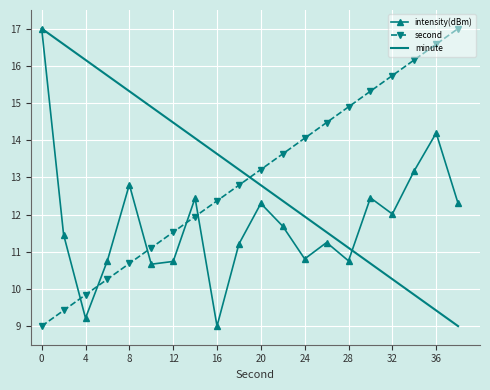

What is the sum of all second values?

260.0